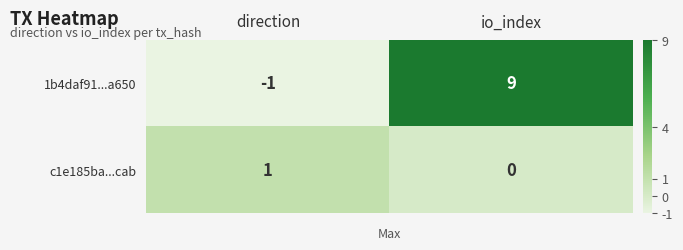

What is the sum of the 1b4daf91...a650 values at direction and io_index?

8